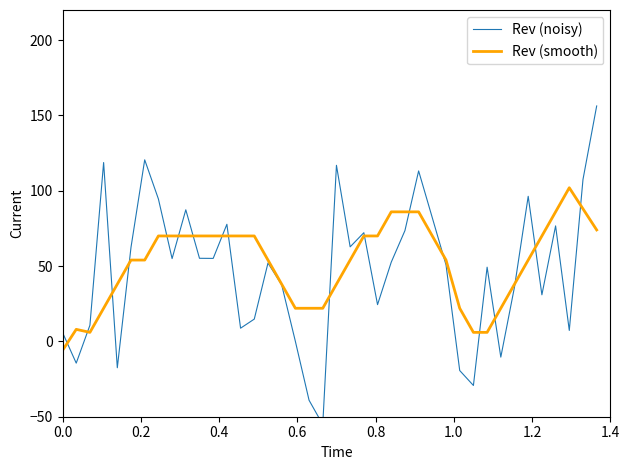

How many values in the Rev (noisy) series exceed 52?

21